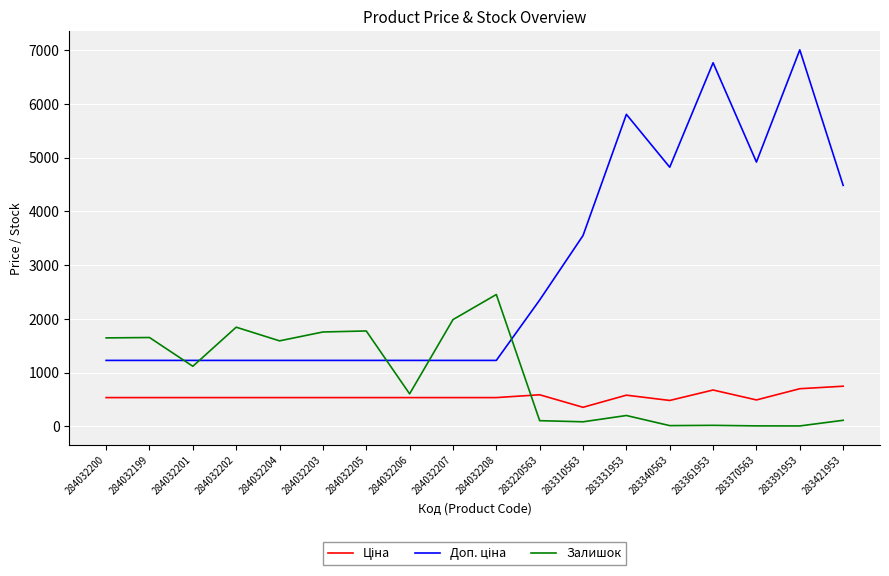

What position from the left is 283310563?

12